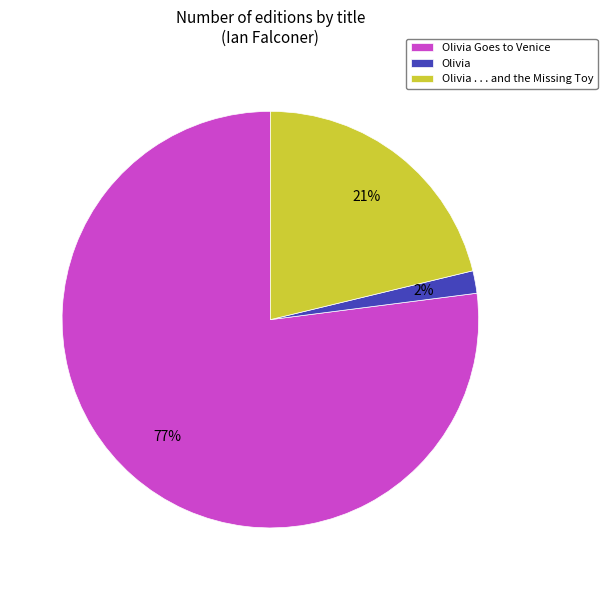

To the nearest percent, what is the difference between the Olivia and Olivia Goes to Venice slice percentages?

75%